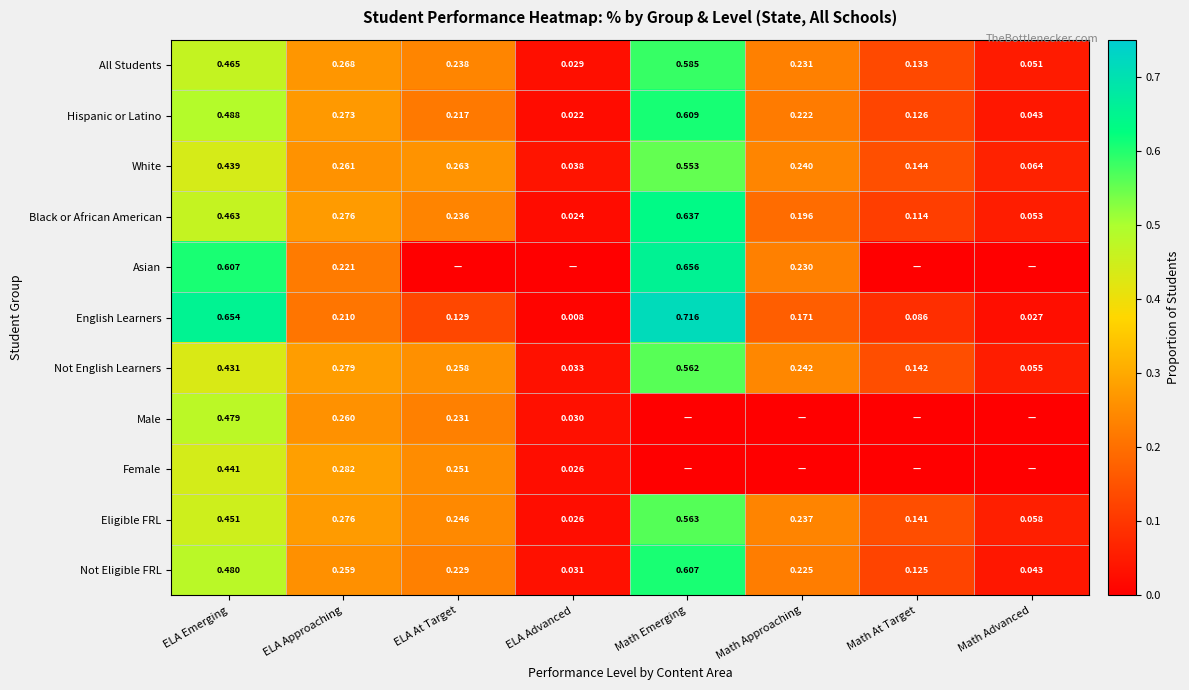

Which category has the lowest value in the Not Eligible FRL series?

ELA Advanced